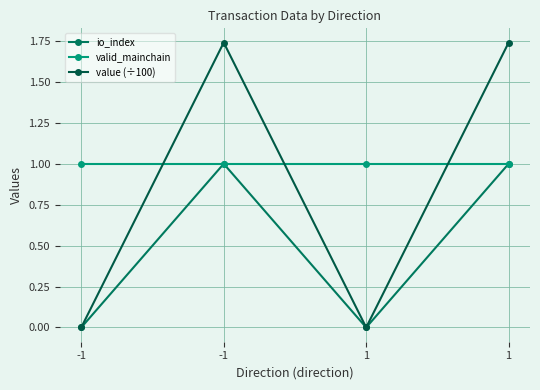

List the series in order of their peak value, highest first.

value (÷100), io_index, valid_mainchain